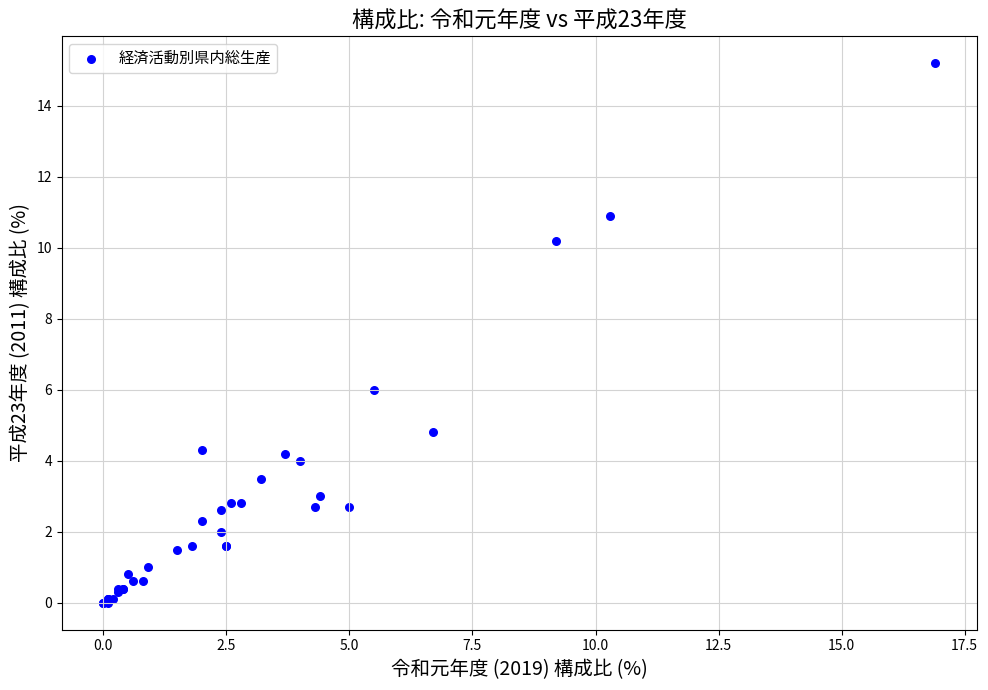

What Y value in the scatter plot is closest to 7?

6.0